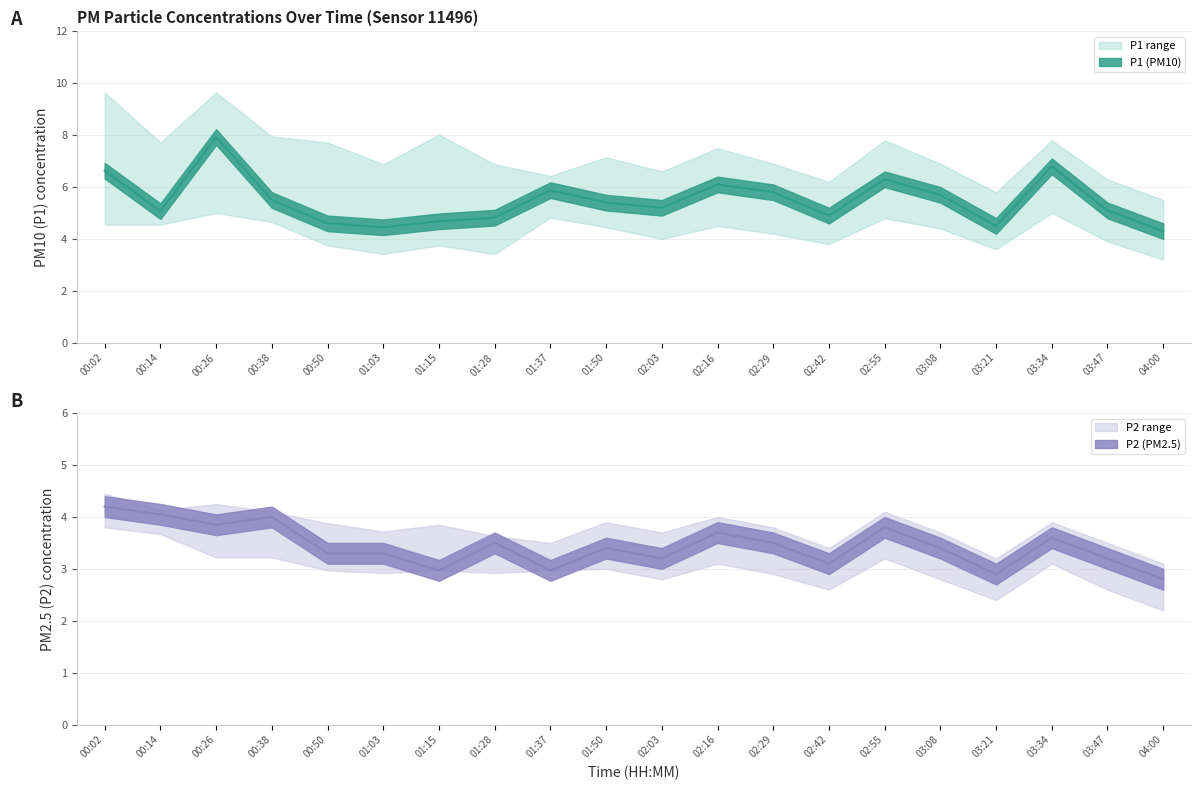

The value of P2_upper at 00:50 is 1.1. True or false?

False